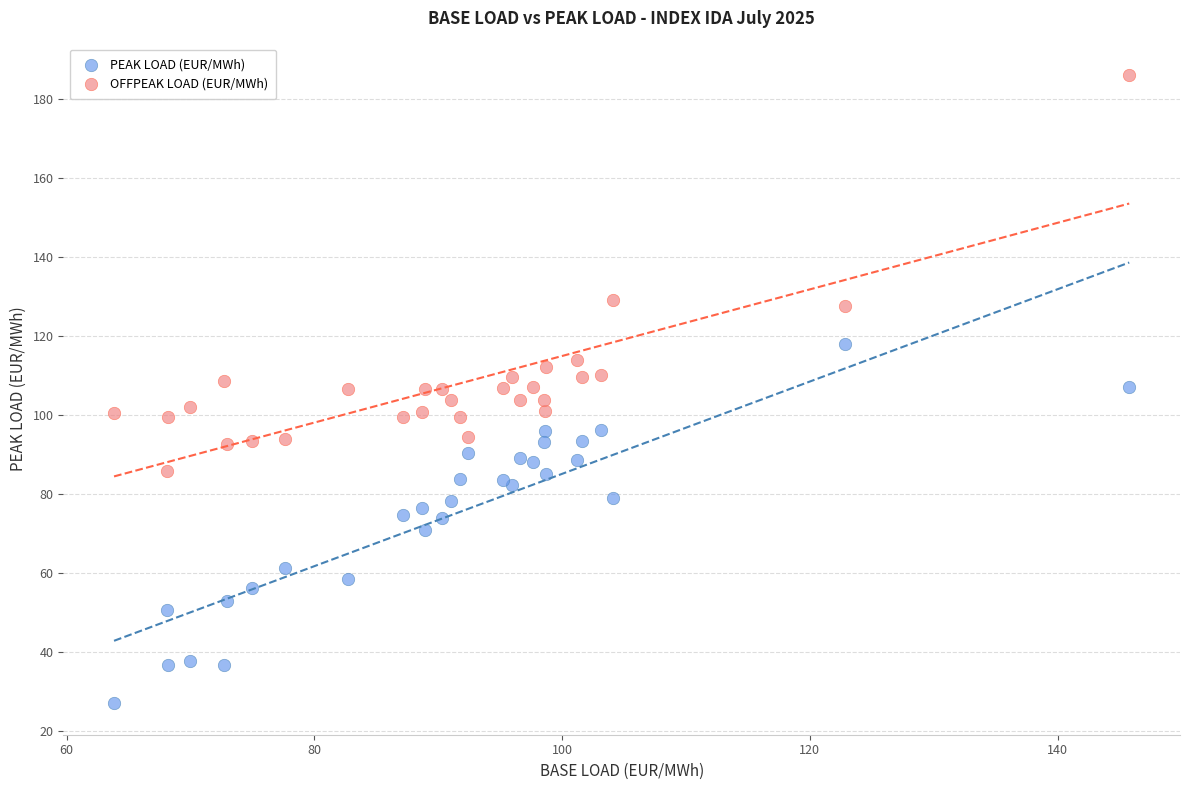

Which series reaches the maximum Y coordinate?

OFFPEAK LOAD (EUR/MWh)